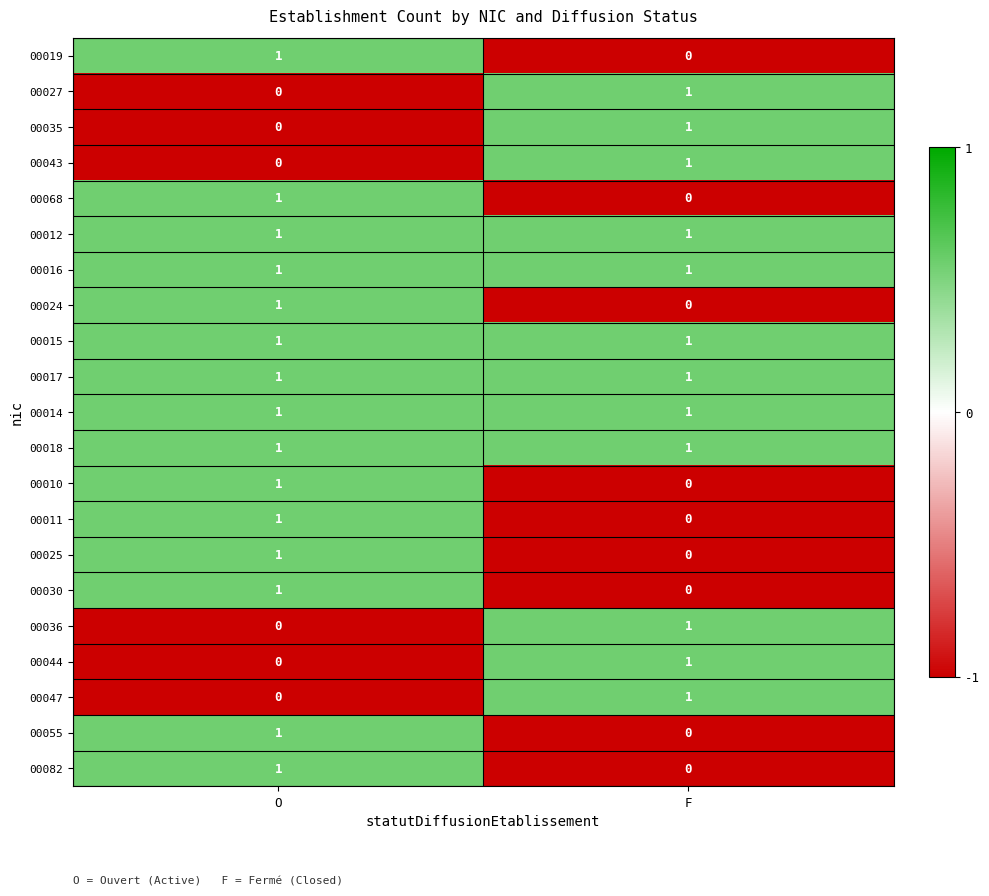

At how many categories does at least one series exceed 0?

2